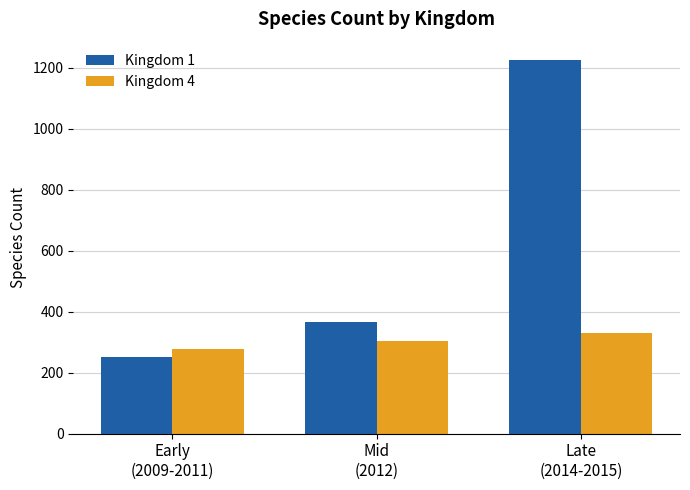

At which category is the sum across all series the highest?

Late
(2014-2015)